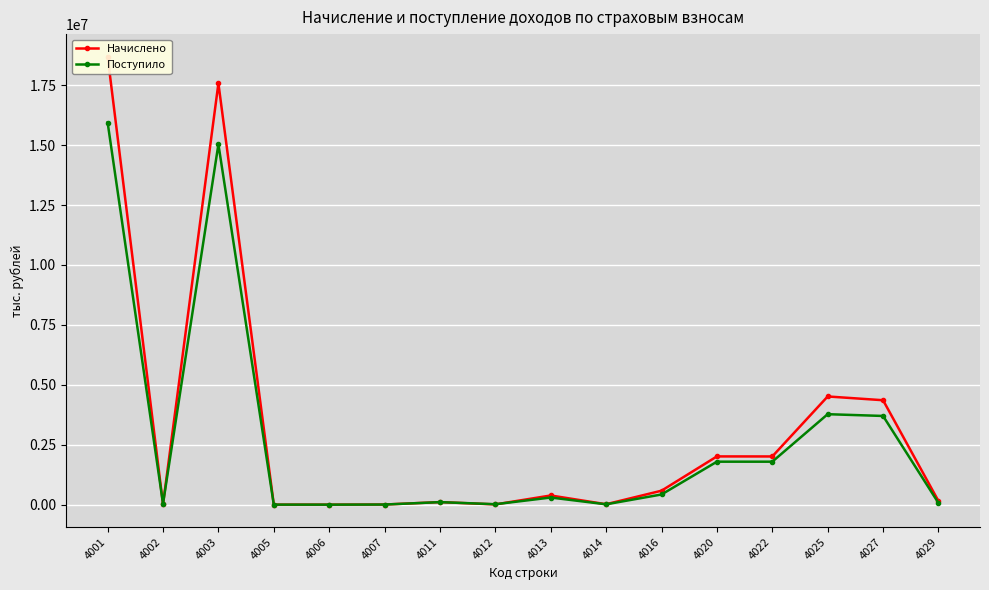

List the series in order of their peak value, lowest first.

Поступило, Начислено